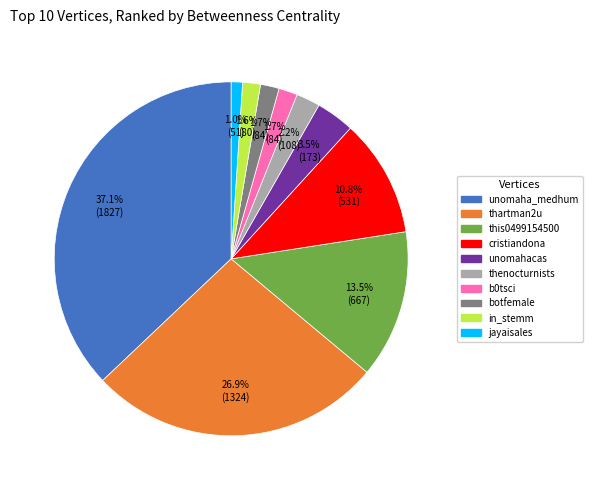

Approximately how many times larger is the value at unomaha_medhum compared to this0499154500?

2.7